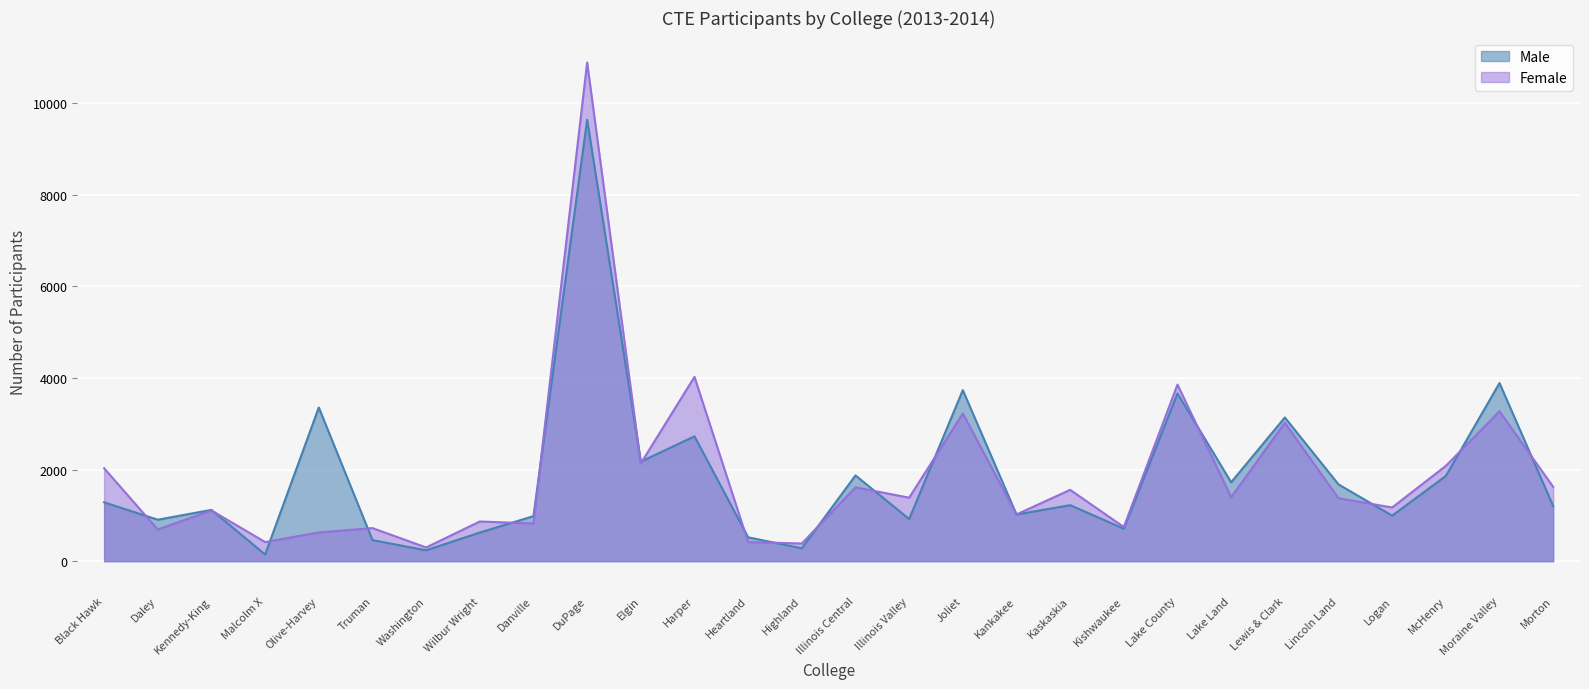

What is the spread (max minus min) of values at Illinois Valley?

466